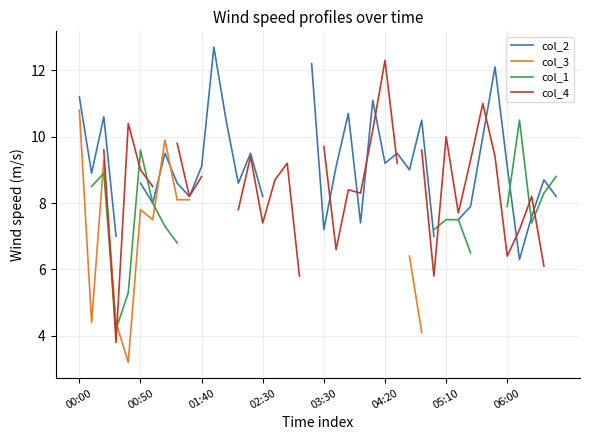

After their last crossing, which series has the higher values: col_3 or col_4?

col_4